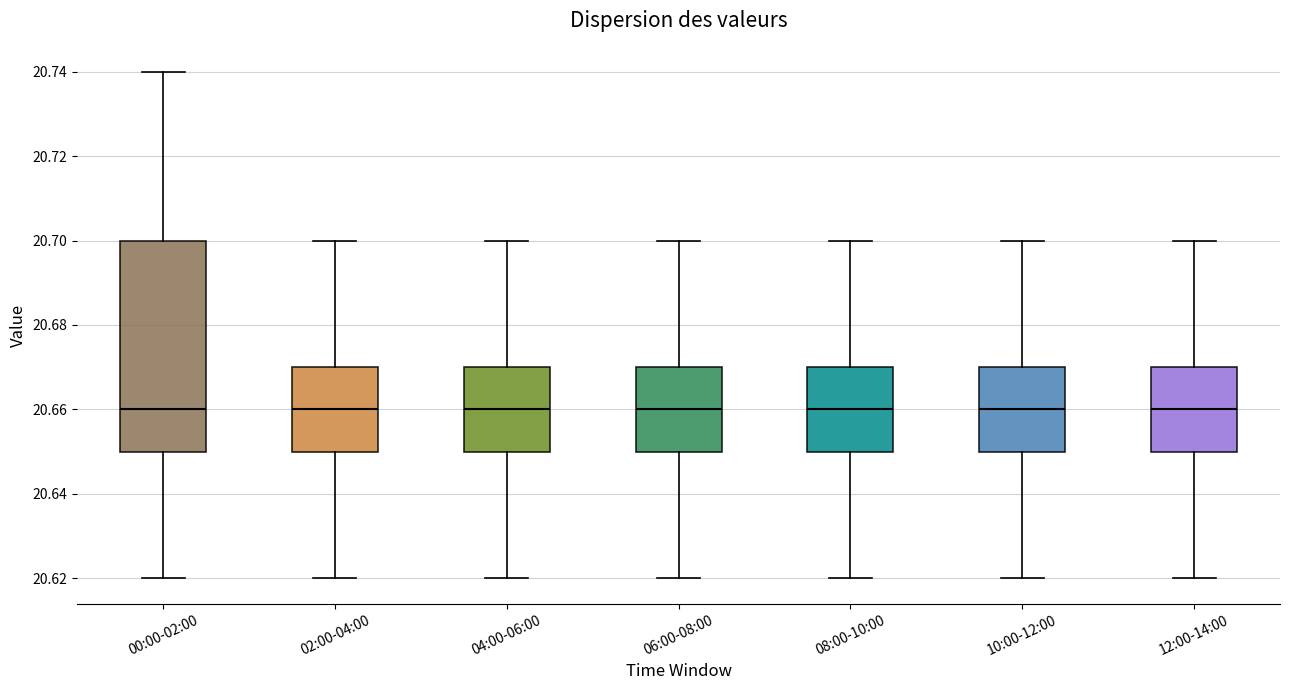

Where does the lower whisker of the box for 00:00-02:00 end on the y-axis? The values are not printed on the chart, so give them approximately, as read against the axis.

20.62